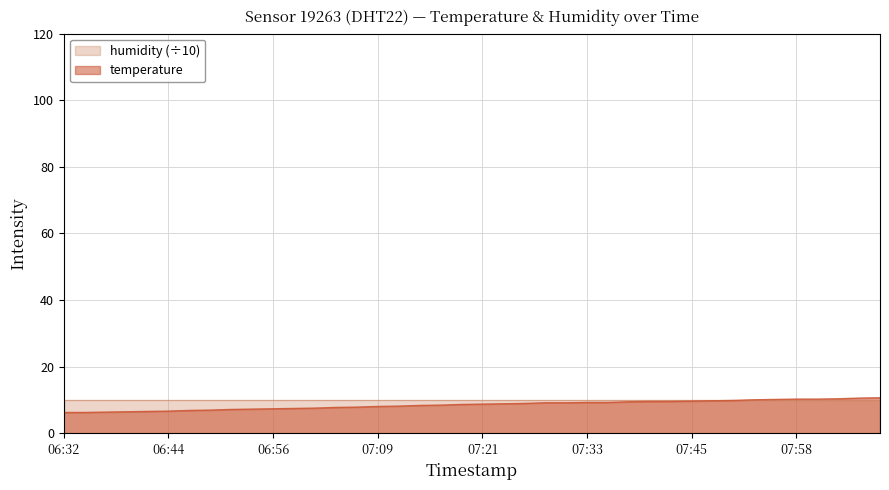

What position from the right is 2022-10-31T08:05:33?

2